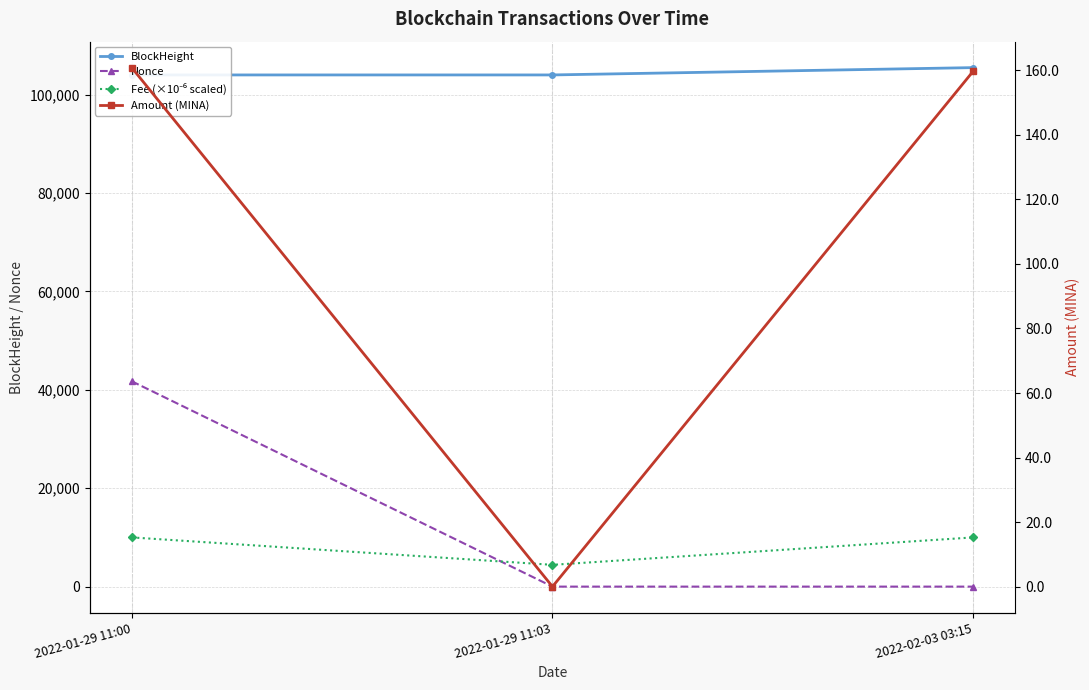

How many values in Nonce are above zero?

2